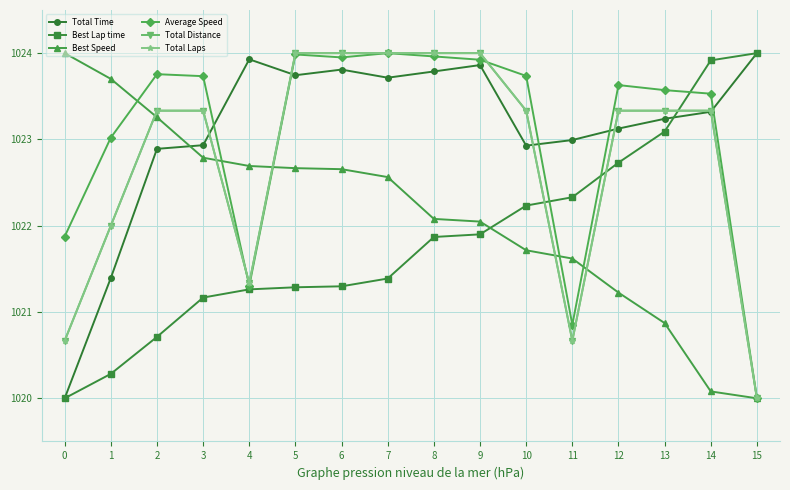

Which series has the largest range (max minus min)?

Total Time